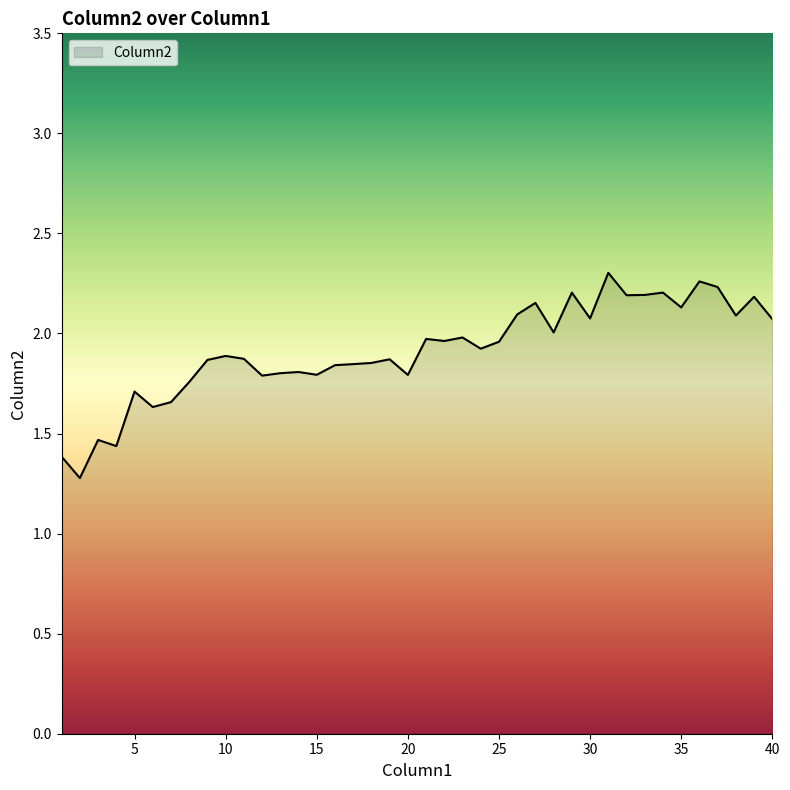

What is the smallest value displayed?

1.3